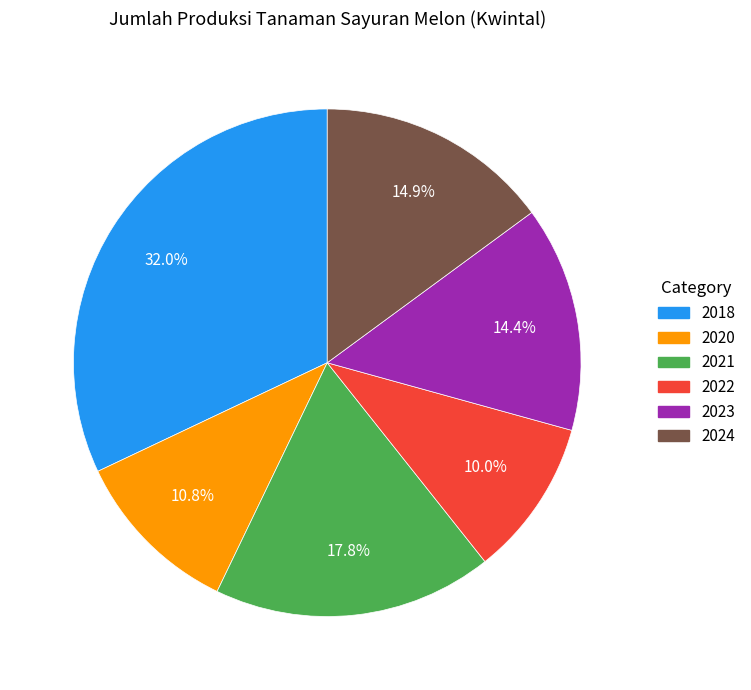

Does 2023 represent more than half of the total?

No